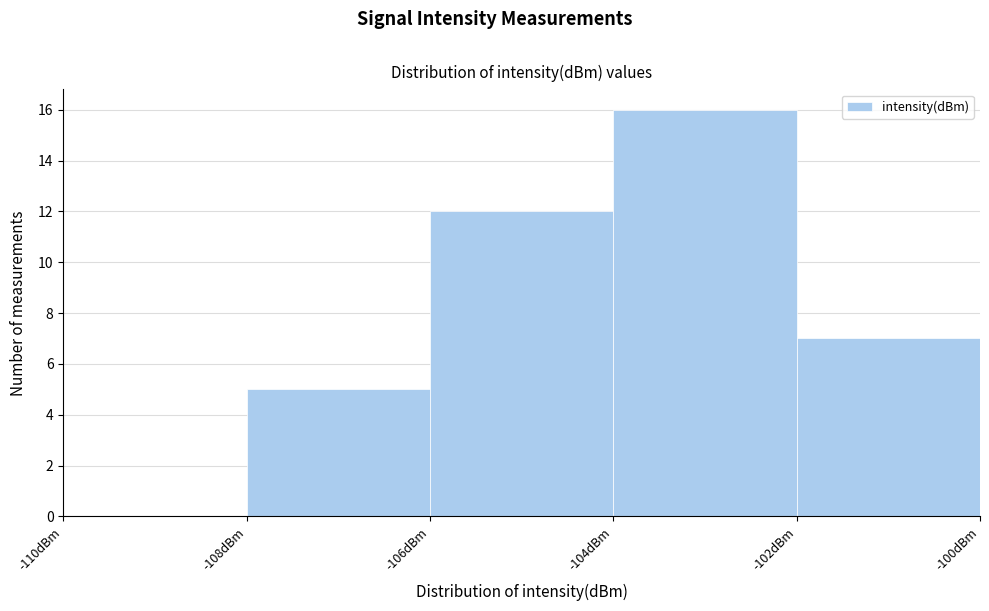

Over which range of the x-axis is the bar tallest?

-104 to -102